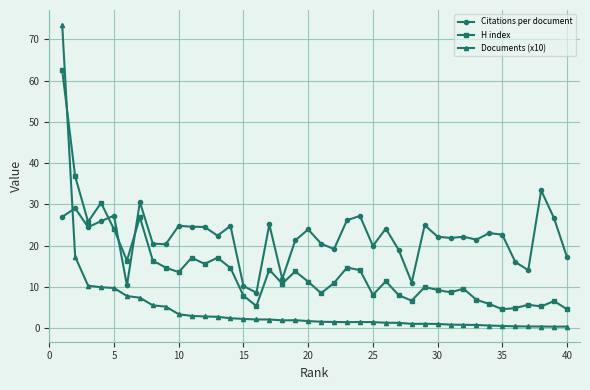

What is the greatest value displayed?

73.5